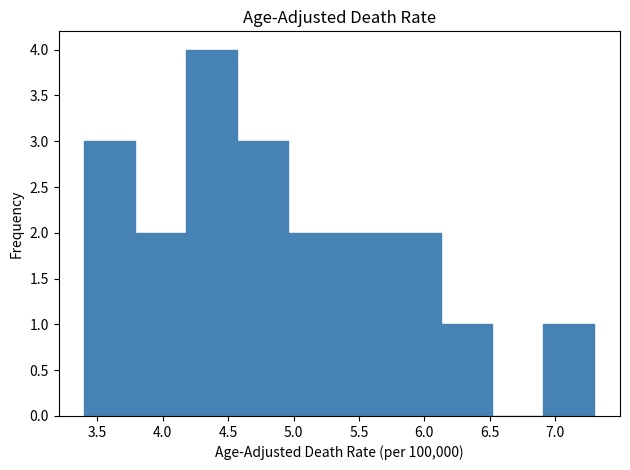

Over which range of the x-axis is the bar tallest?

4.18 to 4.57